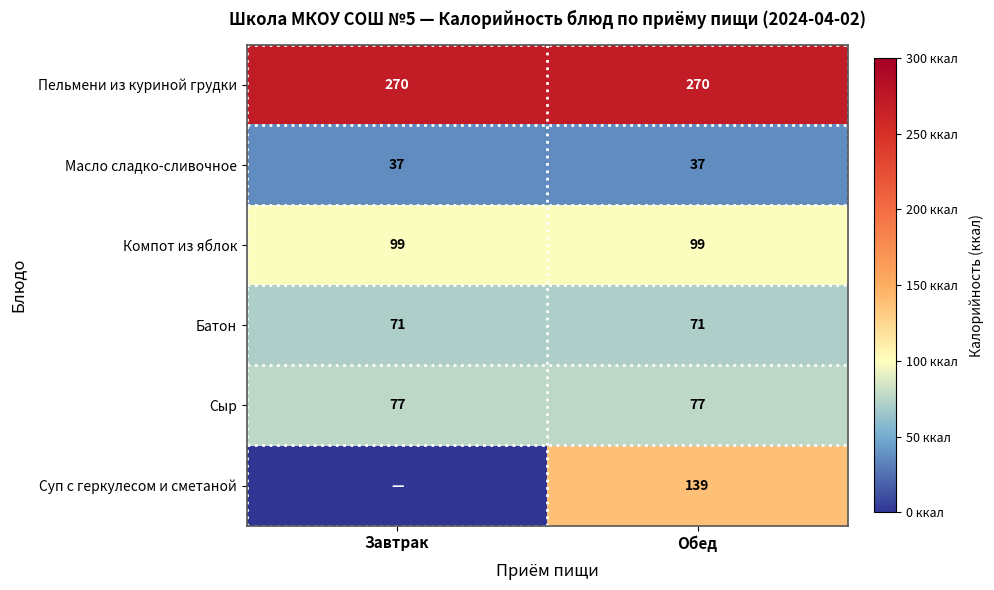

At Обед, list the series in order from smallest to largest.

Масло сладко-сливочное, Батон, Сыр, Компот из яблок, Суп с геркулесом и сметаной, Пельмени из куриной грудки